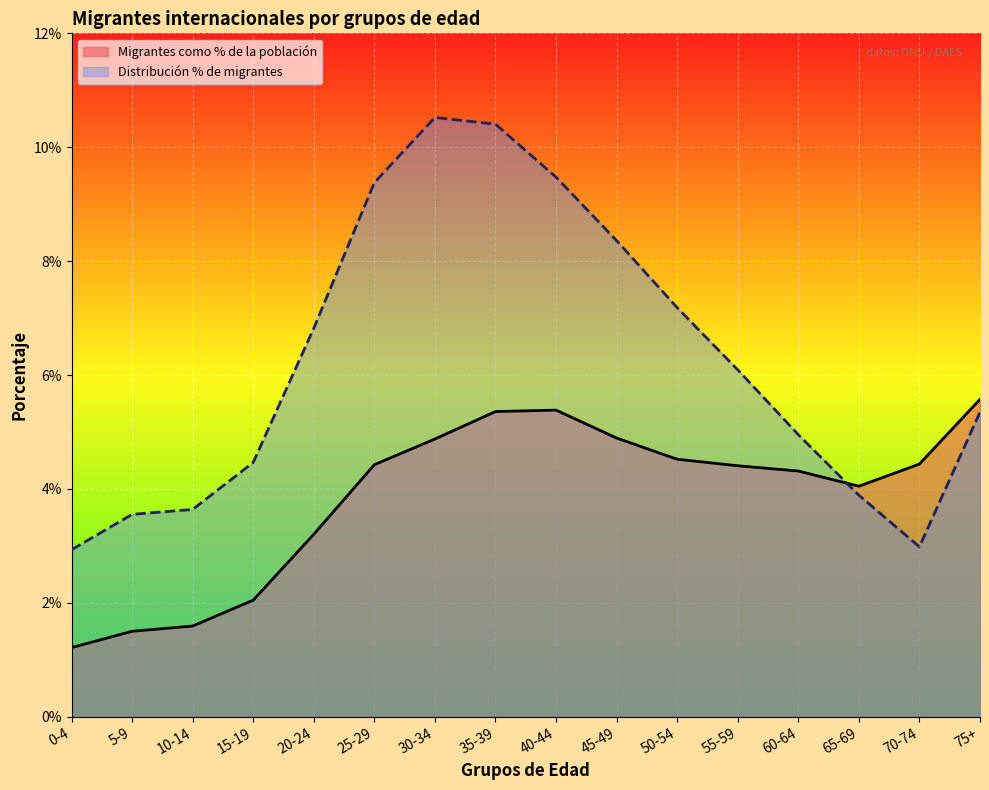

What is the spread (max minus min) of values at 55-59?

1.7